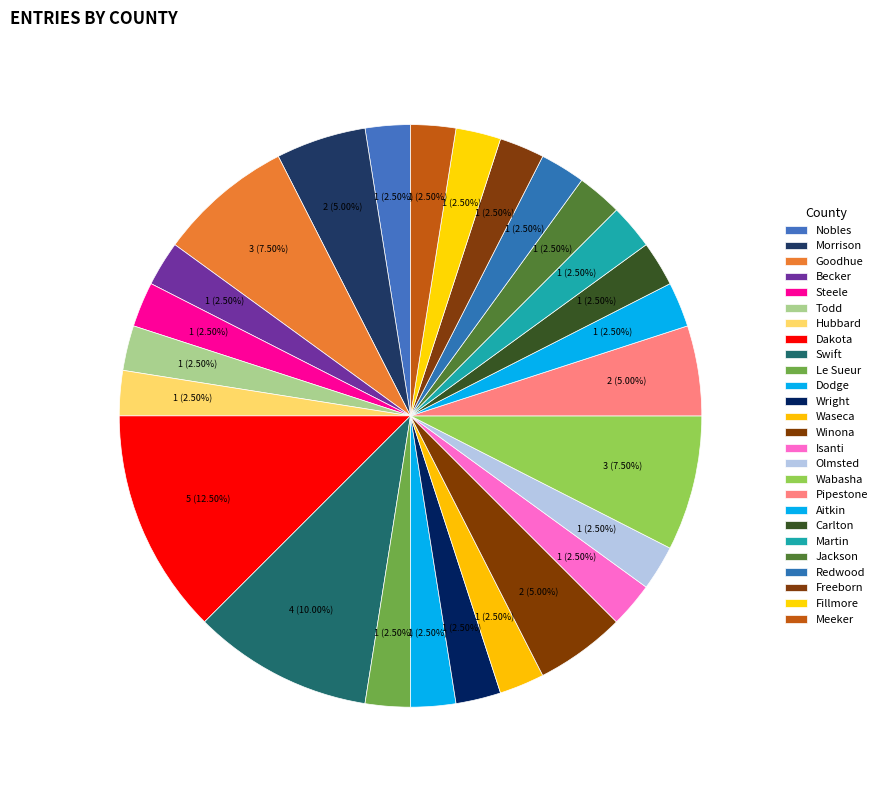

How many slices are in this pie chart?

26